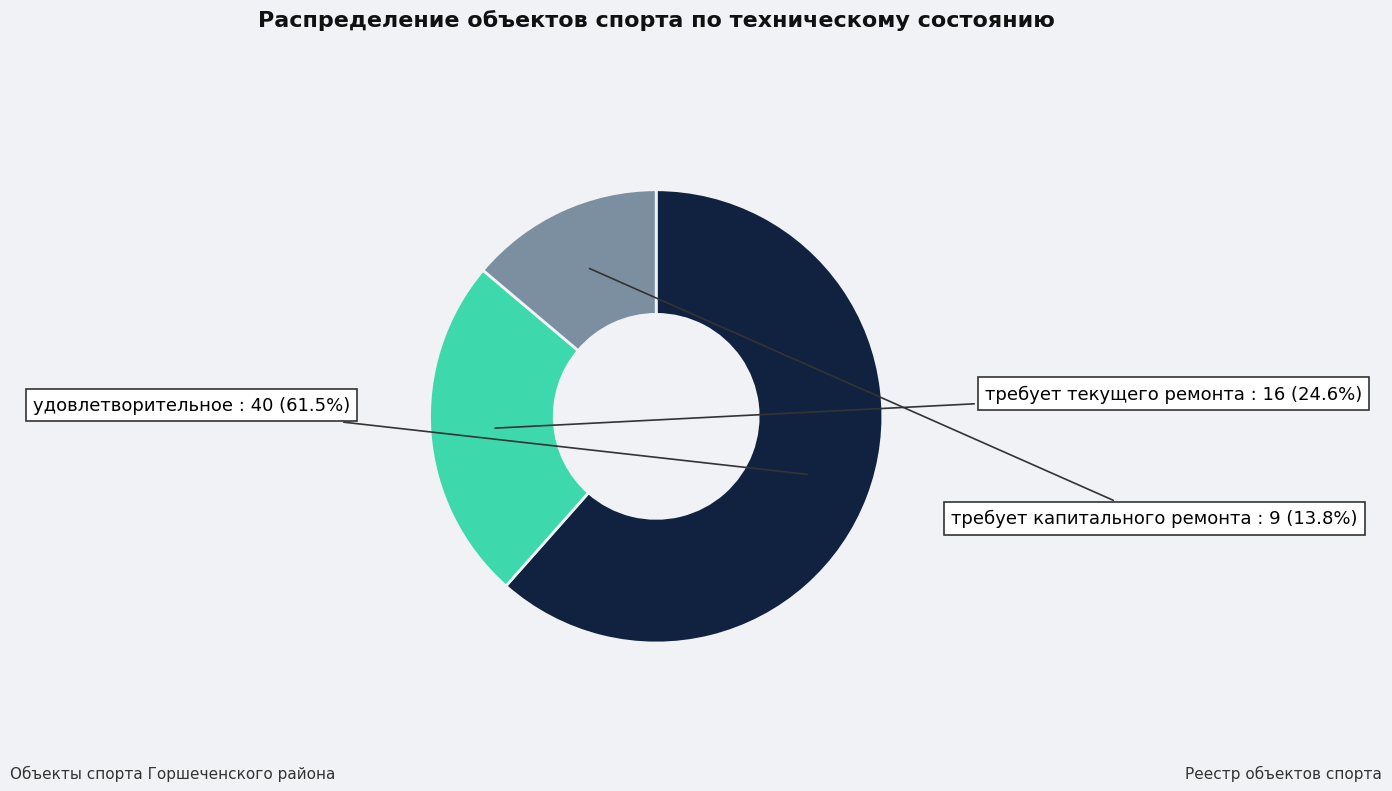

Is there any slice that represents more than half of the pie?

Yes